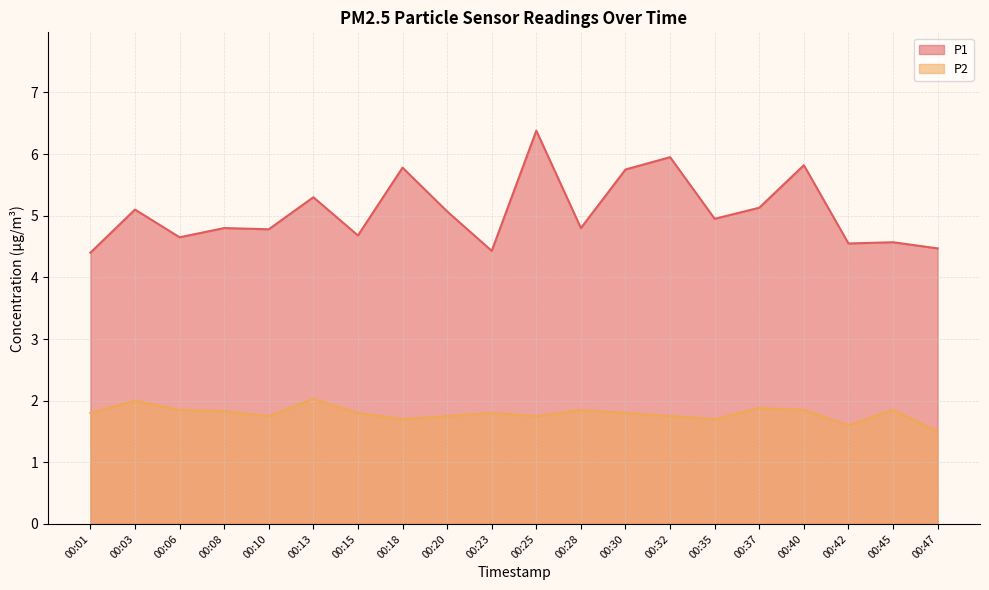

What value does the P2 series have at 00:37?

1.9